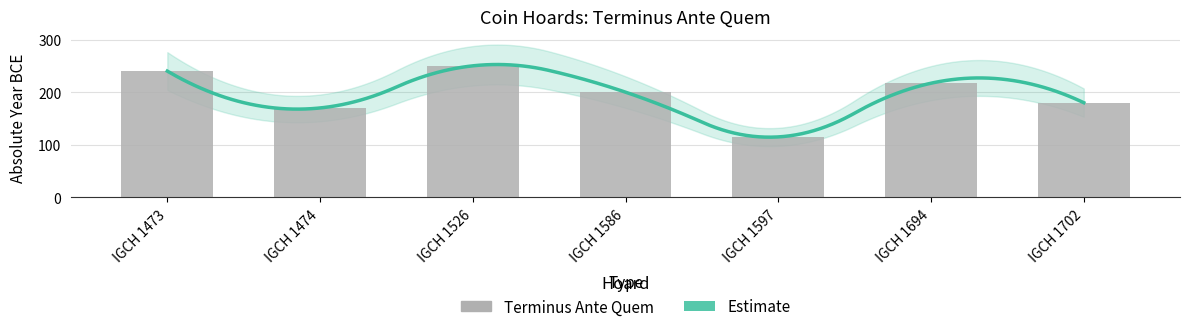

Reading left to right, extract all data points from this chart.

240	170	250	200	115	217	180